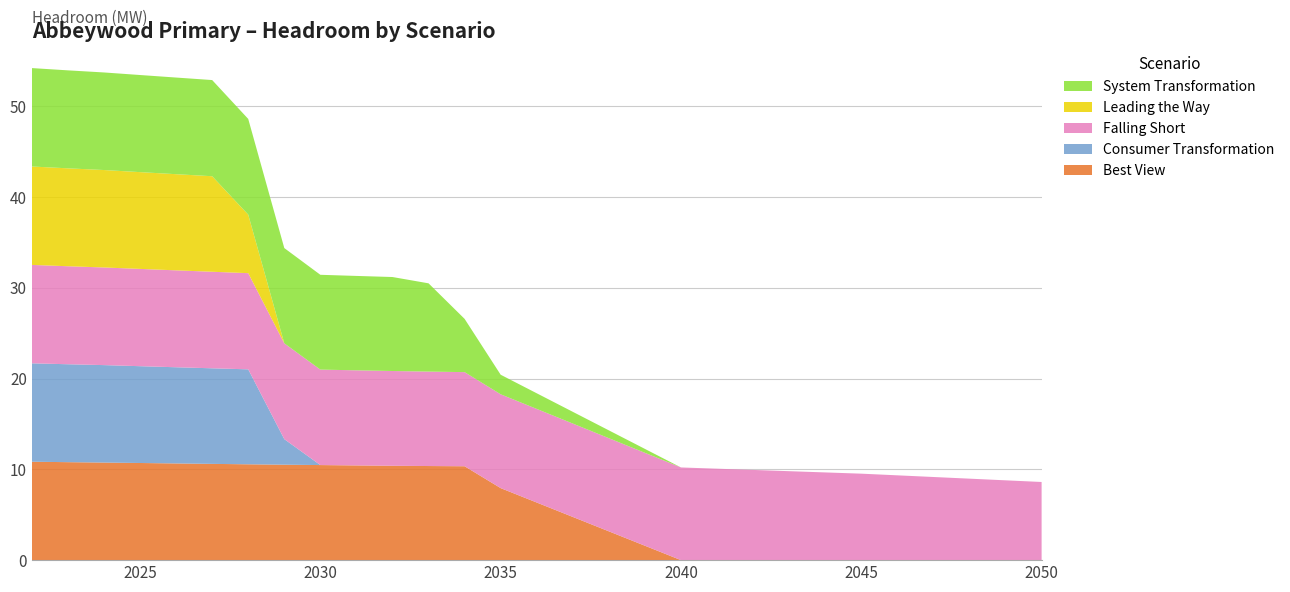

Reading left to right, transcribe all the data shown in this chart.

Best View: 2022=10.8	2023=10.8	2024=10.7	2025=10.7	2026=10.6	2027=10.6	2028=10.6	2029=10.5	2030=10.5	2031=10.4	2032=10.4	2033=10.4	2034=10.3	2035=7.9	2040=0.0	2045=0.0	2050=0.0
Consumer Transformation: 2022=10.8	2023=10.8	2024=10.7	2025=10.7	2026=10.6	2027=10.5	2028=10.5	2029=2.8	2030=0.0	2031=0.0	2032=0.0	2033=0.0	2034=0.0	2035=0.0	2040=0.0	2045=0.0	2050=0.0
Falling Short: 2022=10.8	2023=10.8	2024=10.8	2025=10.7	2026=10.7	2027=10.6	2028=10.6	2029=10.6	2030=10.5	2031=10.5	2032=10.4	2033=10.4	2034=10.4	2035=10.3	2040=10.2	2045=9.5	2050=8.6
Leading the Way: 2022=10.8	2023=10.8	2024=10.7	2025=10.7	2026=10.6	2027=10.5	2028=6.4	2029=0.0	2030=0.0	2031=0.0	2032=0.0	2033=0.0	2034=0.0	2035=0.0	2040=0.0	2045=0.0	2050=0.0
System Transformation: 2022=10.8	2023=10.8	2024=10.7	2025=10.7	2026=10.6	2027=10.6	2028=10.5	2029=10.5	2030=10.4	2031=10.4	2032=10.3	2033=9.7	2034=5.9	2035=2.2	2040=0.0	2045=0.0	2050=0.0